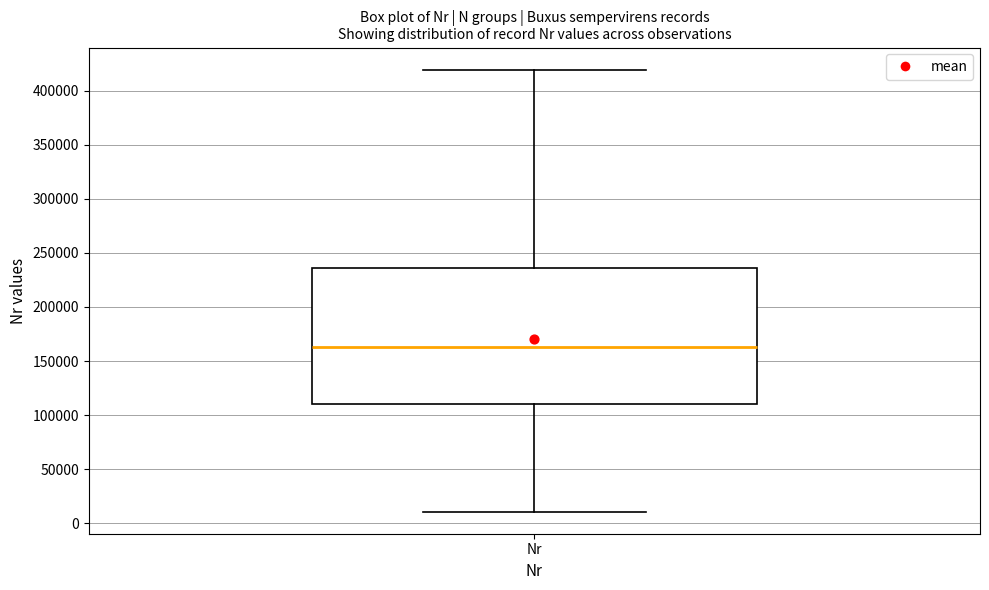

Where is the lower edge of the box for Nr on the y-axis? The values are not printed on the chart, so give them approximately, as read against the axis.

110000